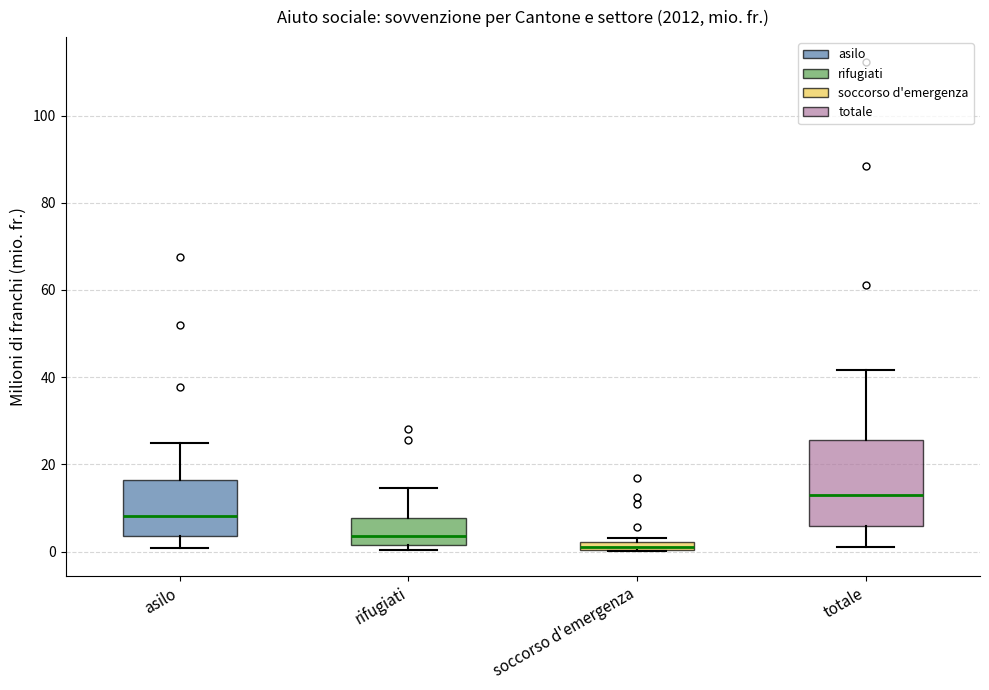

Which box is the tallest, from its lower edge to its upper edge?

totale